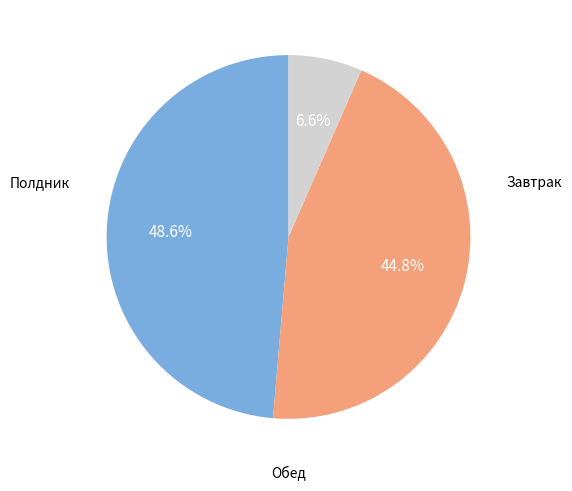

Is there any slice that represents more than half of the pie?

No